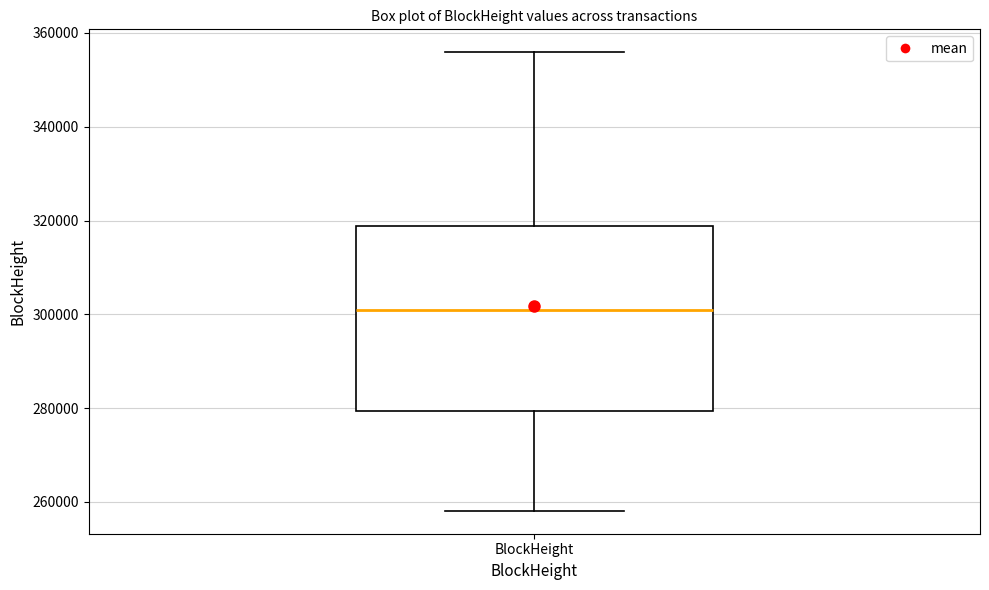

Transcribe this box plot: give where the median line is, the range the box spans, and where the two whiskers end, as read against the y-axis. The values are not printed on the chart, so give them approximately, as read against the axis.

median 300000, box 280000 to 318000, whiskers 258000 to 356000